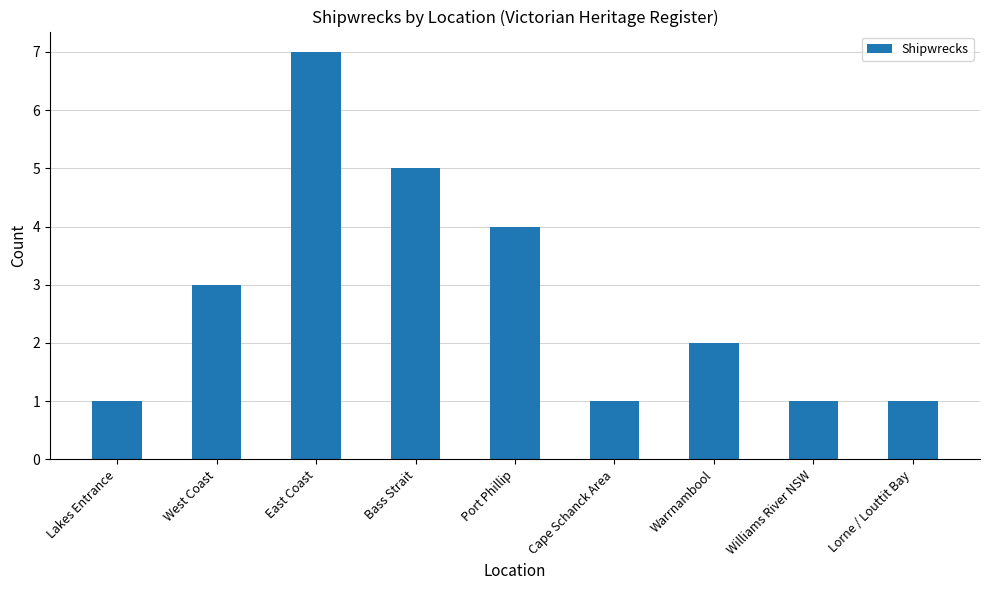

What is the smallest value displayed?

1